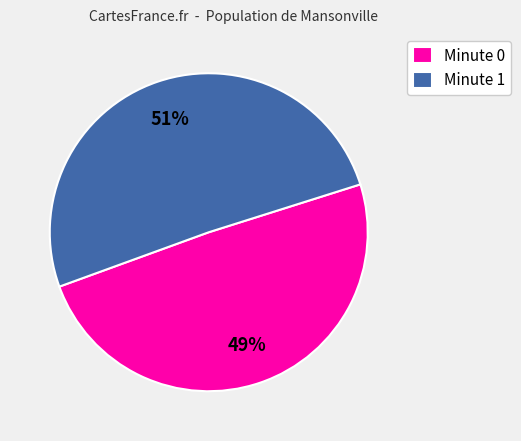

Does any single category account for the majority?

Yes